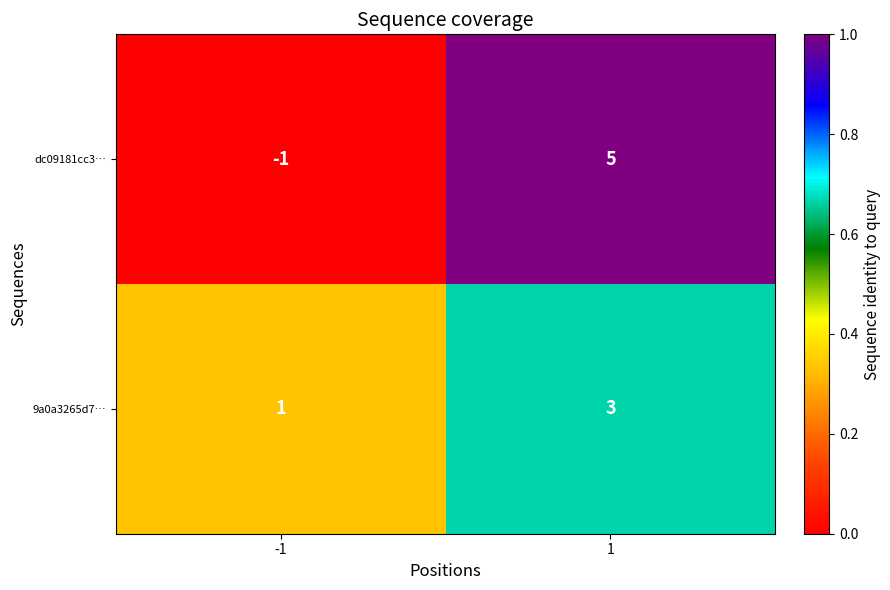

Which series has the widest spread of values?

dc09181cc3…